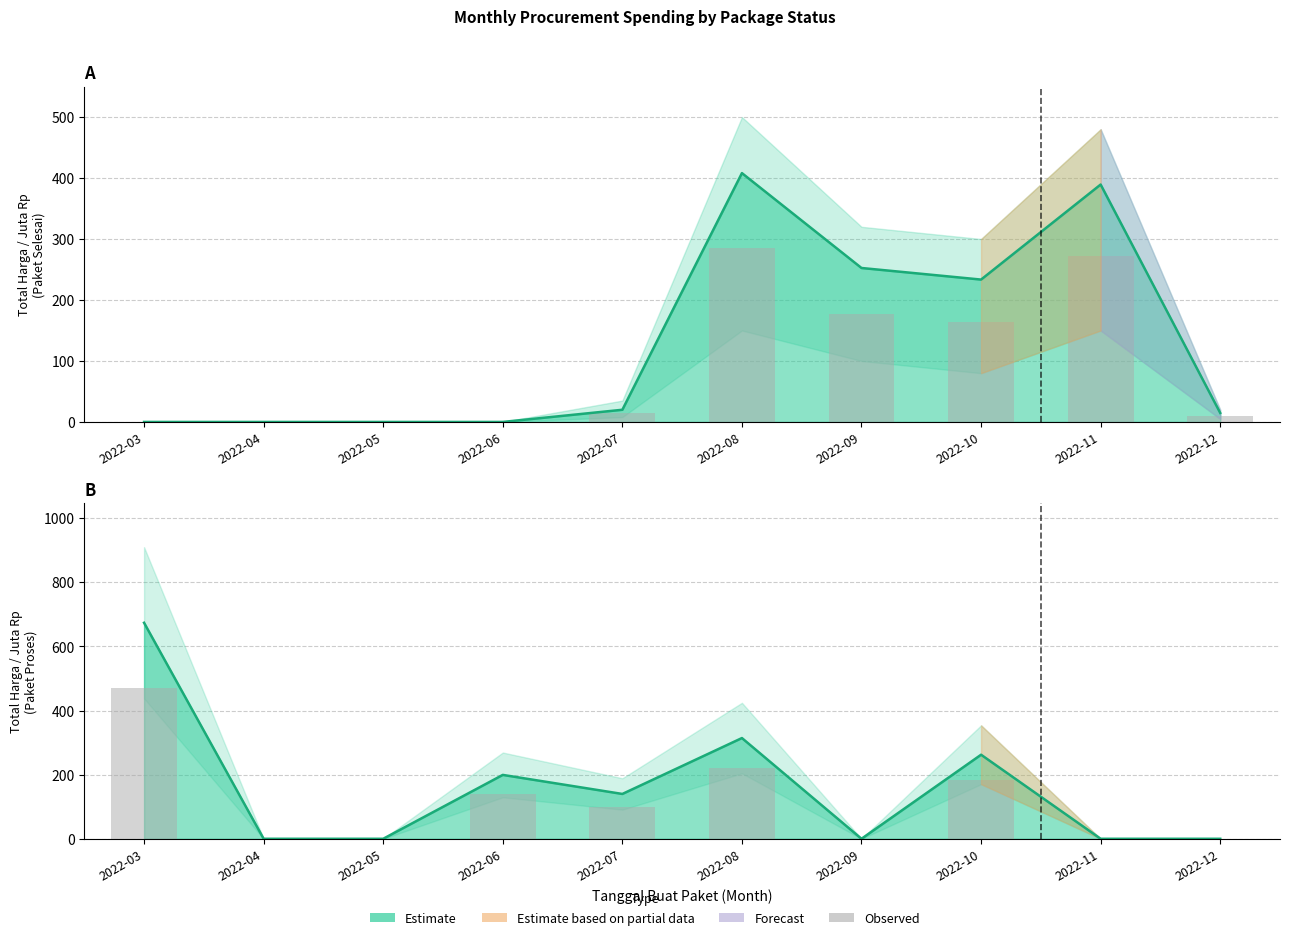

Reading right to left, transcribe all the data shown in this chart.

2022-12=0.0	2022-11=0.0	2022-10=183.5	2022-09=0.0	2022-08=219.9	2022-07=97.9	2022-06=139.4	2022-05=0.0	2022-04=0.0	2022-03=471.5